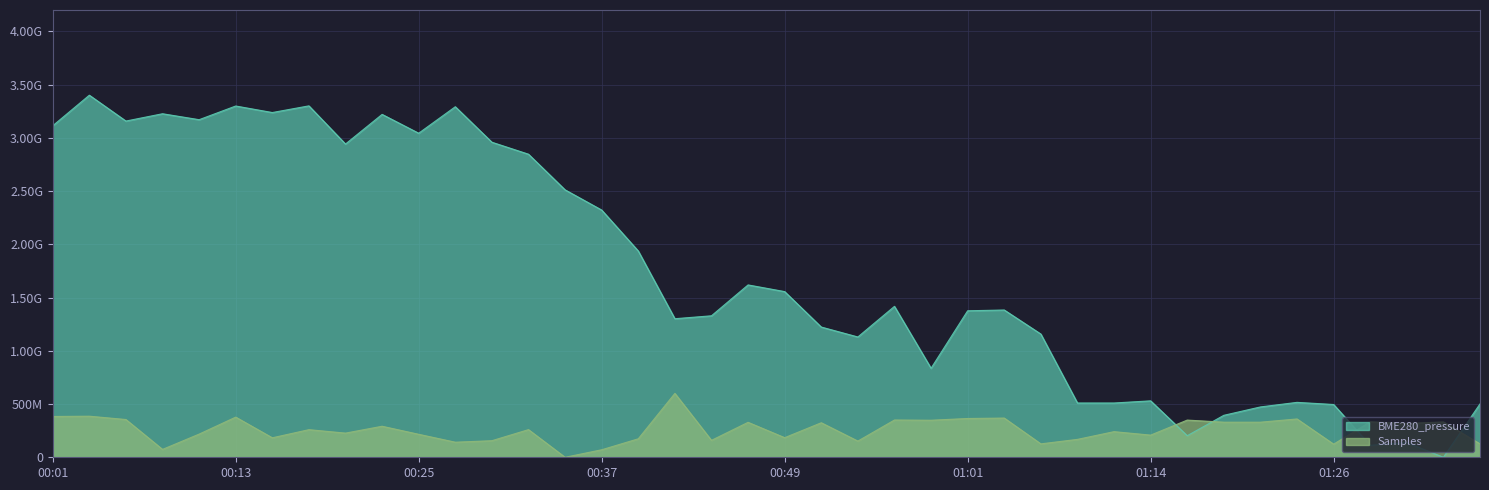

How many values in the Samples series exceed 259706303?

20